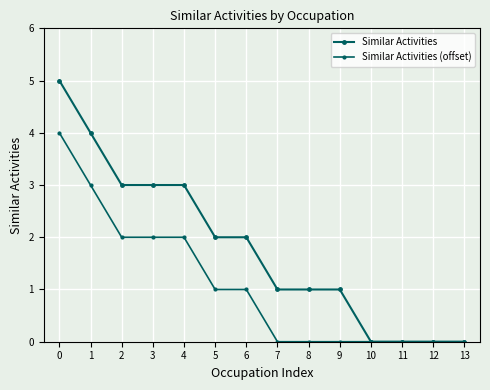

How many data points in Similar Activities (offset) are less than 1?

7